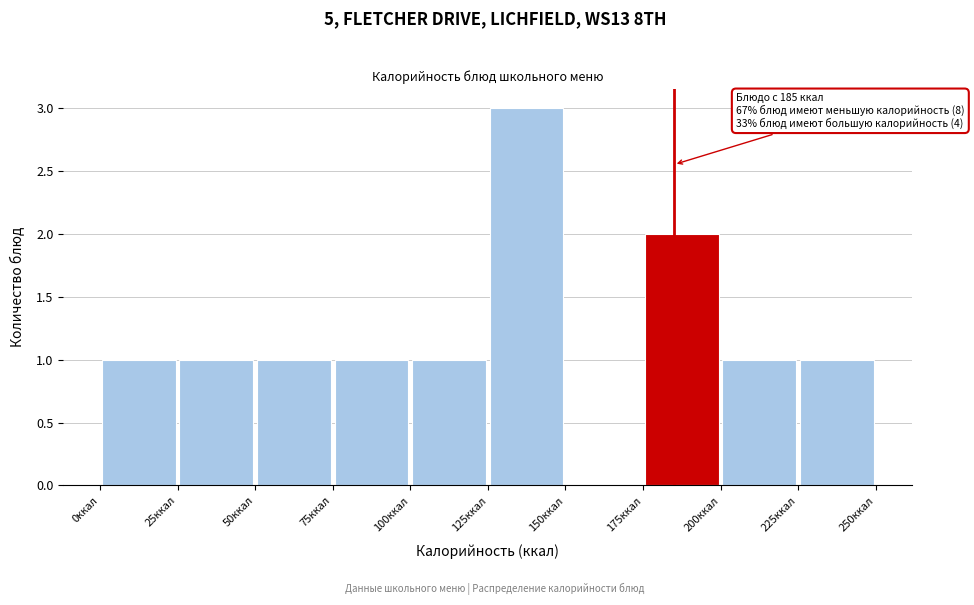

Over which range of the x-axis is the bar tallest?

125 to 150